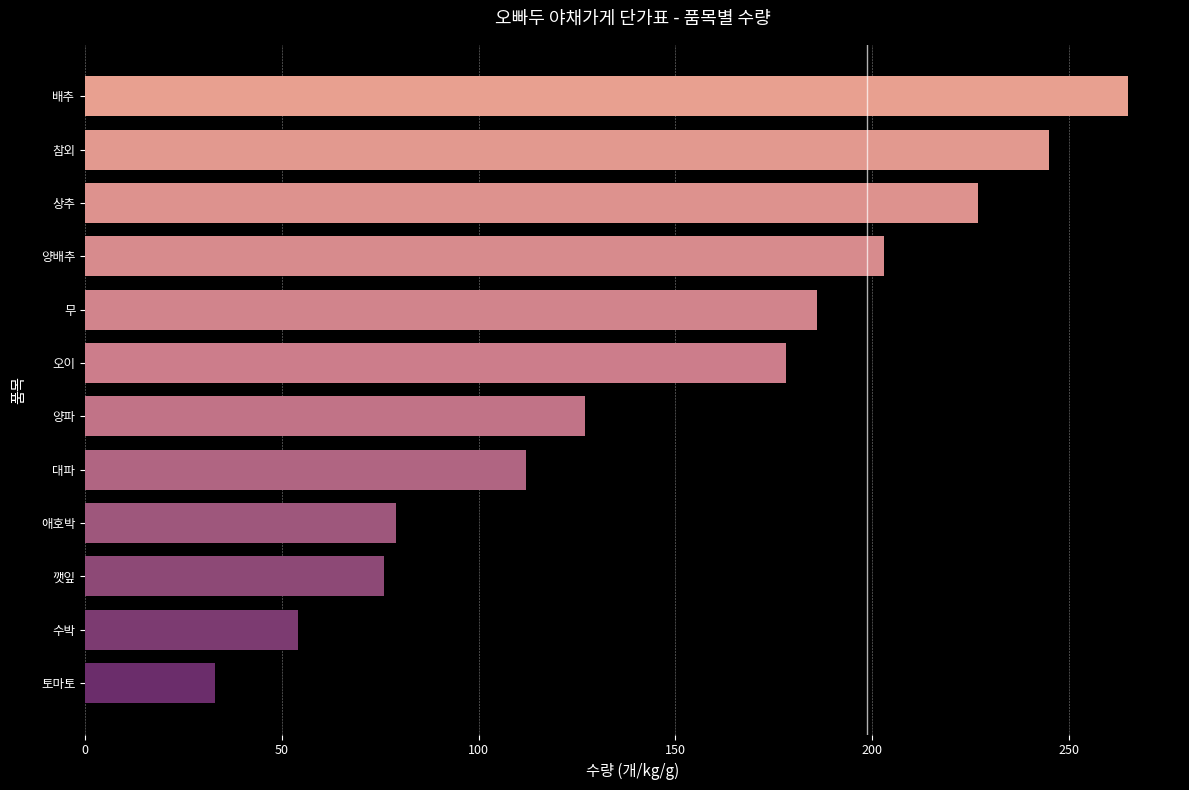

What is the change in value from 깻잎 to 상추?

+151